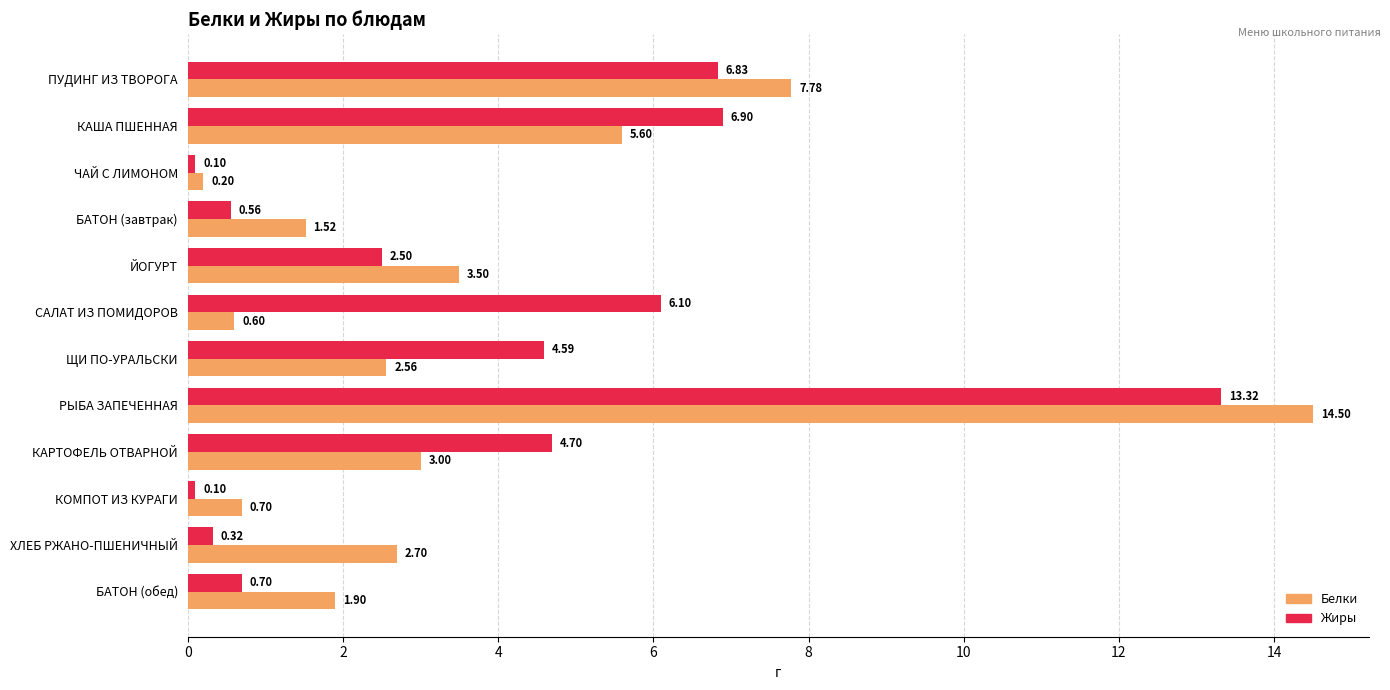

Where is Жиры nearest to the value 6?

САЛАТ ИЗ ПОМИДОРОВ